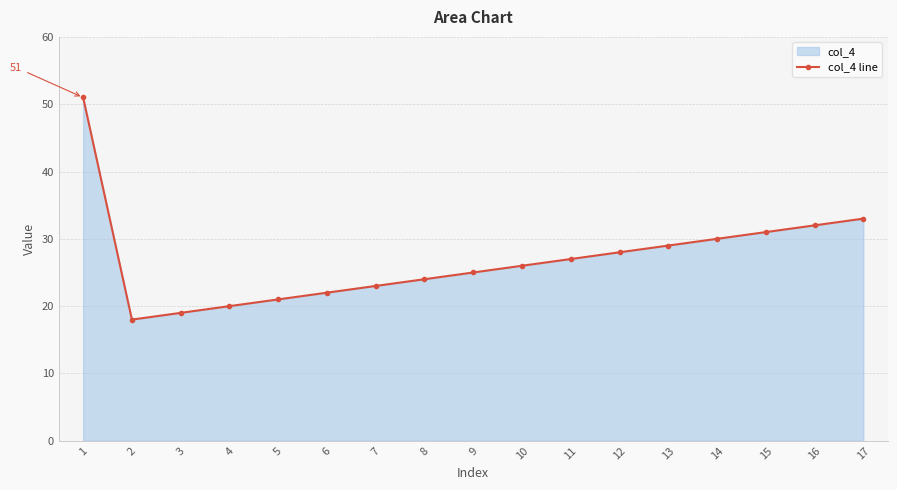

Reading left to right, list all the values displayed in this chart.

51	18	19	20	21	22	23	24	25	26	27	28	29	30	31	32	33